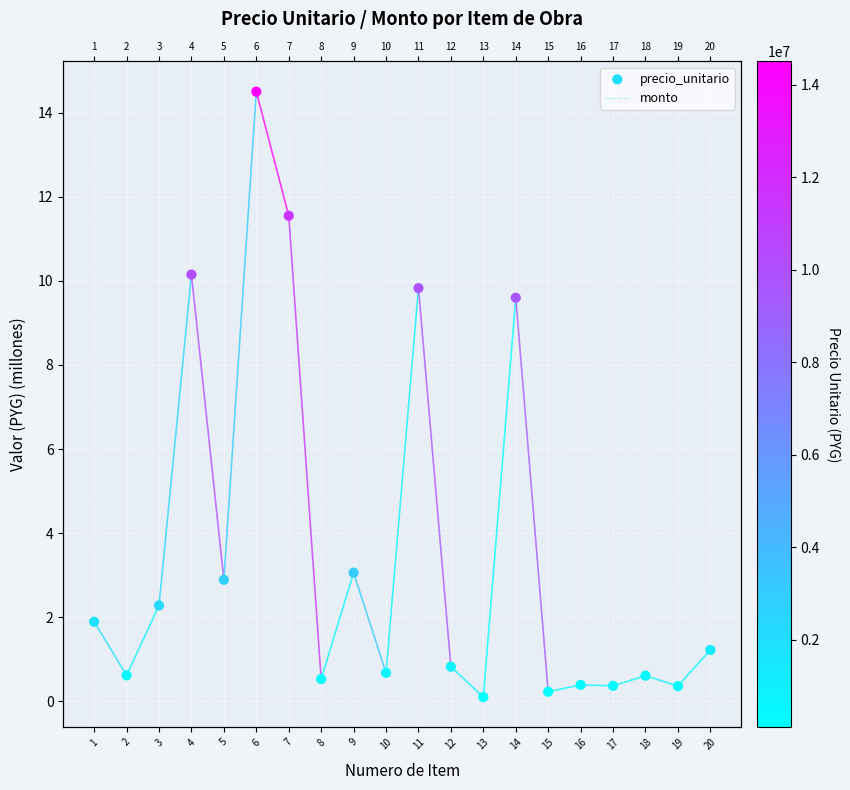

Which has a higher value, 5 or 14?

14